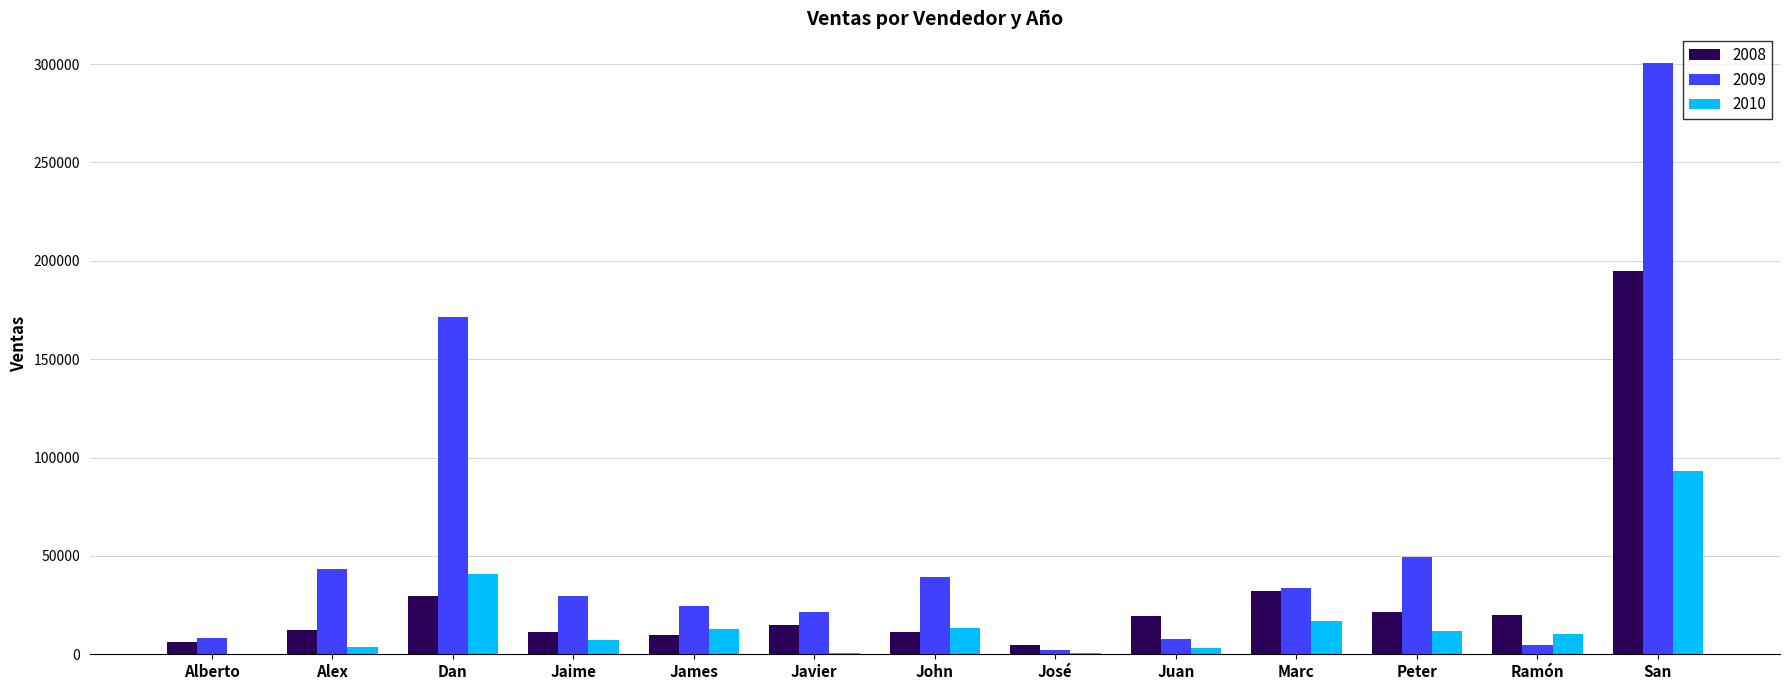

What is the sum of all 2008 values?

388125.2